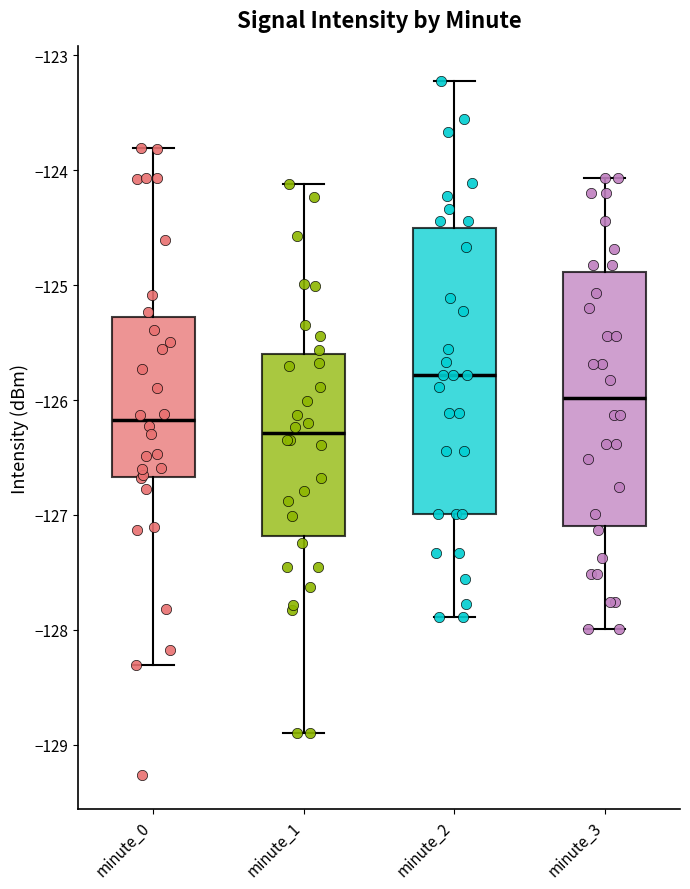

Which box is the tallest, from its lower edge to its upper edge?

minute_2